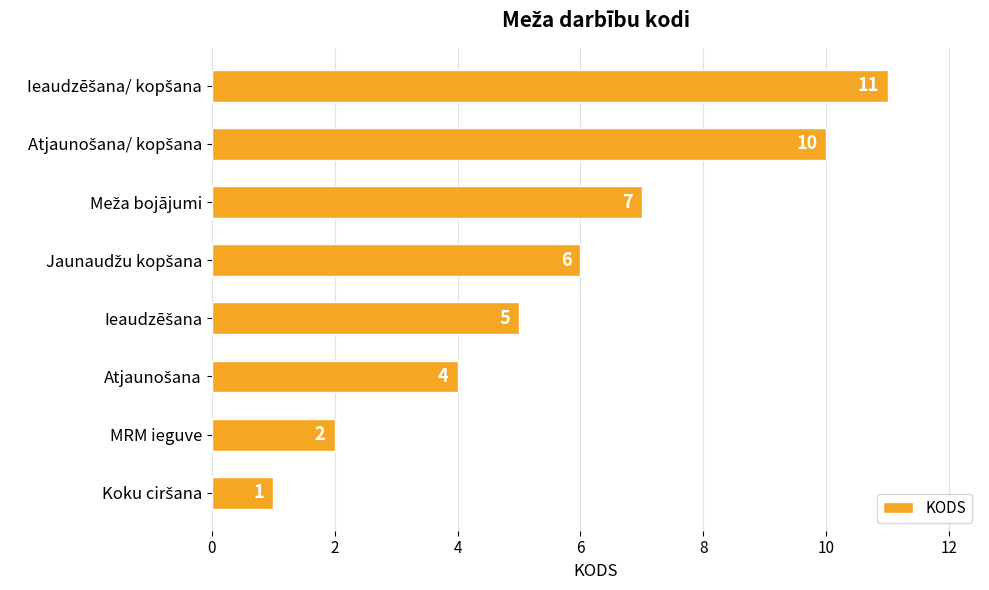

Count the number of categories in the chart.

8